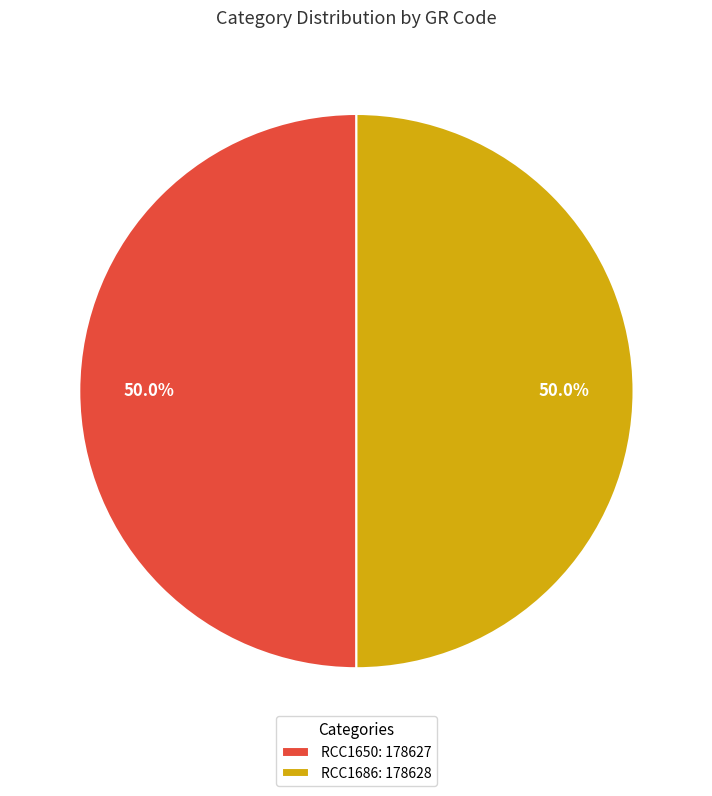

What percentage do RCC1686: 178628 and RCC1650: 178627 together represent?

100.0%